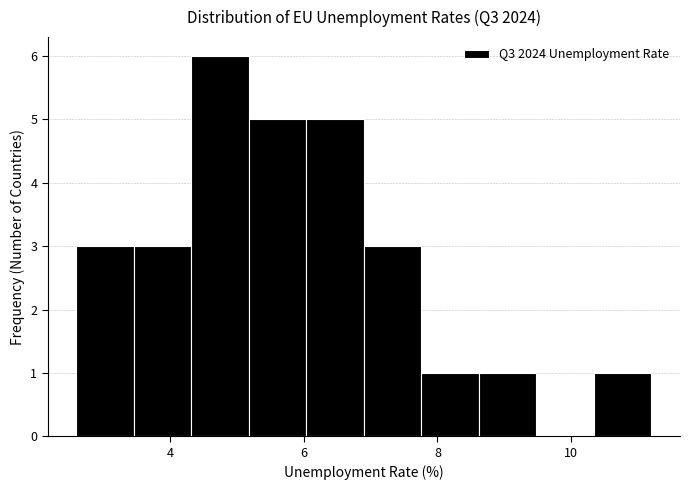

Reading left to right, list every bar in this chart as the range it spans on the x-axis followed by its height. Neither the bar edges nor the heights are printed on the chart, so give them approximately, as read against the axes.

2.60 to 3.46: 3
3.46 to 4.32: 3
4.32 to 5.18: 6
5.18 to 6.04: 5
6.04 to 6.90: 5
6.90 to 7.76: 3
7.76 to 8.62: 1
8.62 to 9.48: 1
9.48 to 10.34: 0
10.34 to 11.20: 1